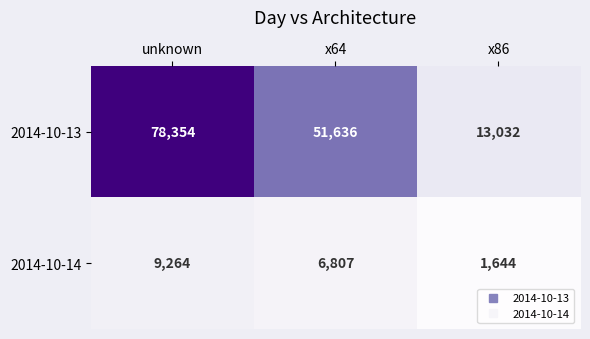

How many data points does each series have?

3